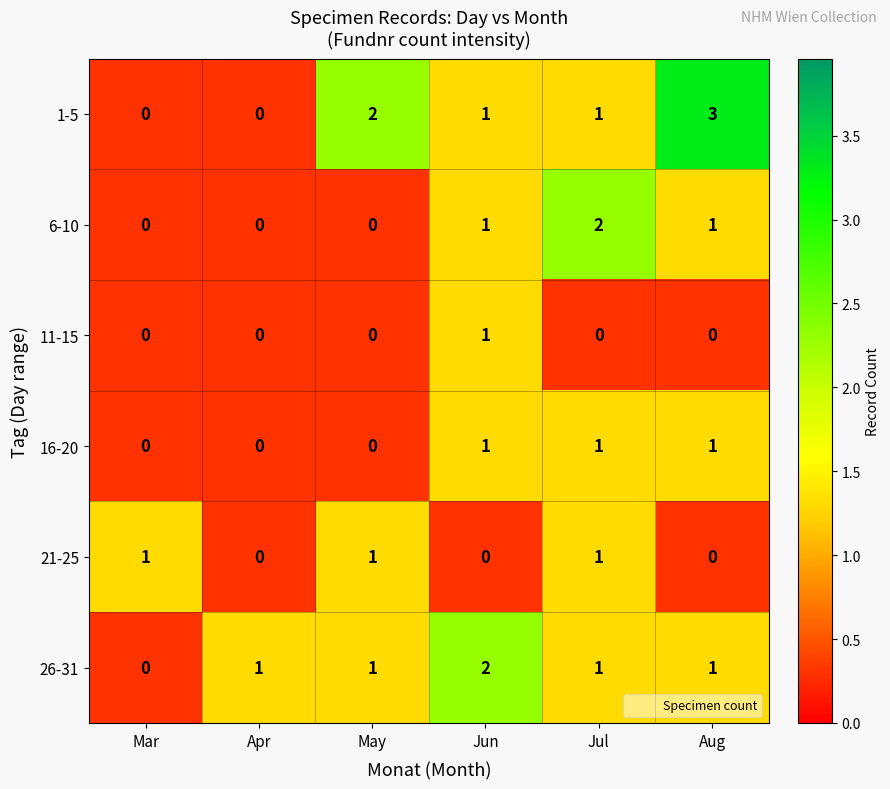

The value of 1-5 at Apr is 0. True or false?

True